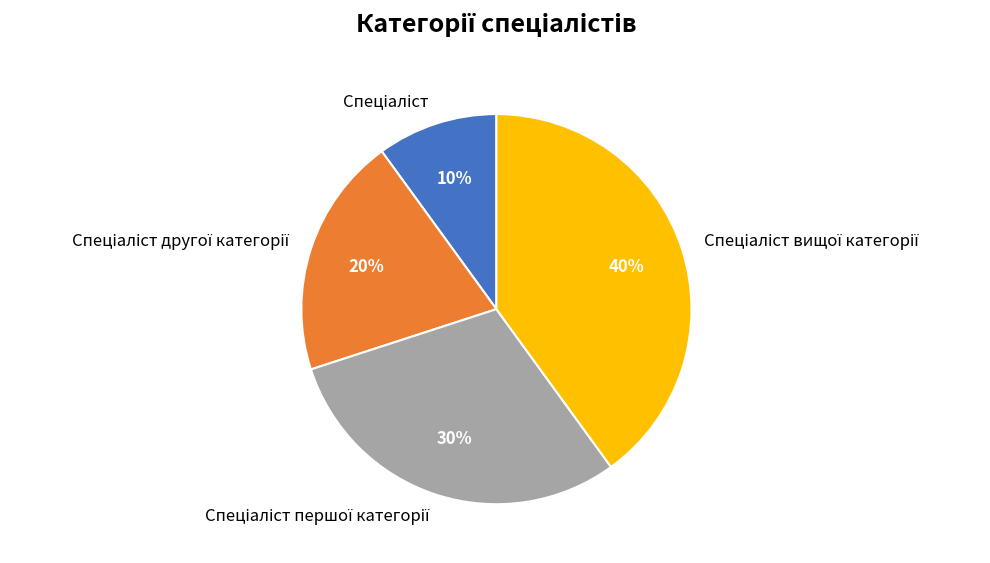

Is there a majority slice in this chart?

No